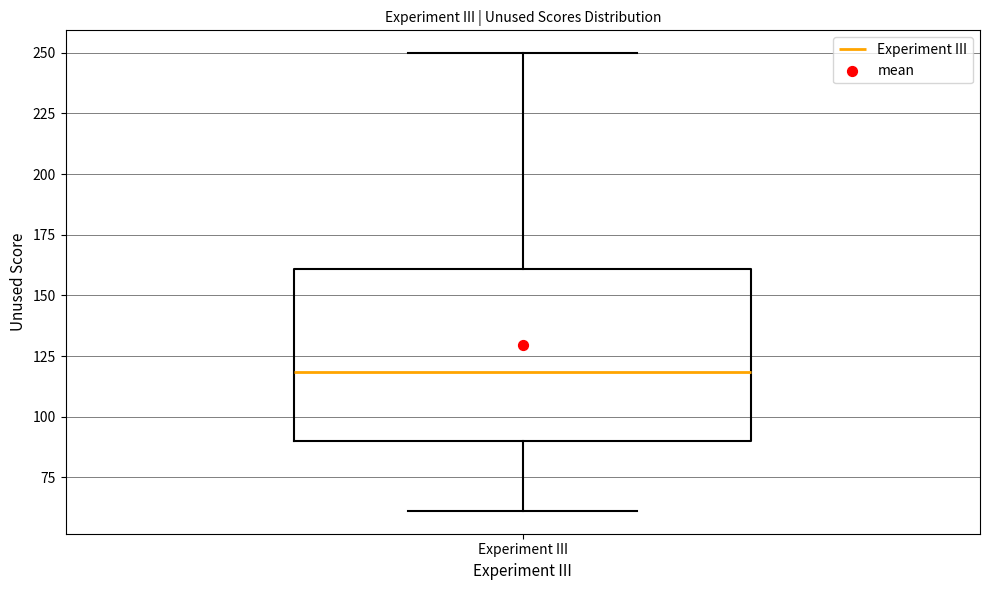

Where does the median line of the box for Experiment III sit on the y-axis? The values are not printed on the chart, so give them approximately, as read against the axis.

120